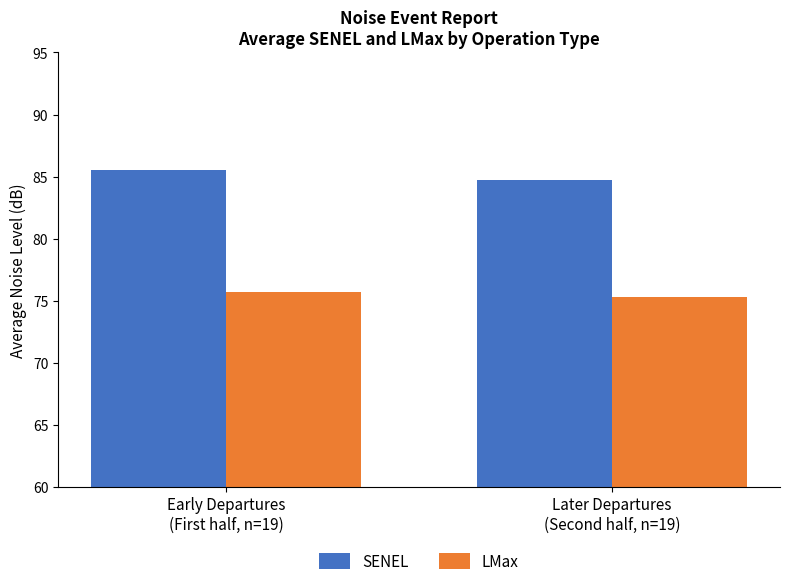

What is the greatest value displayed?

85.5